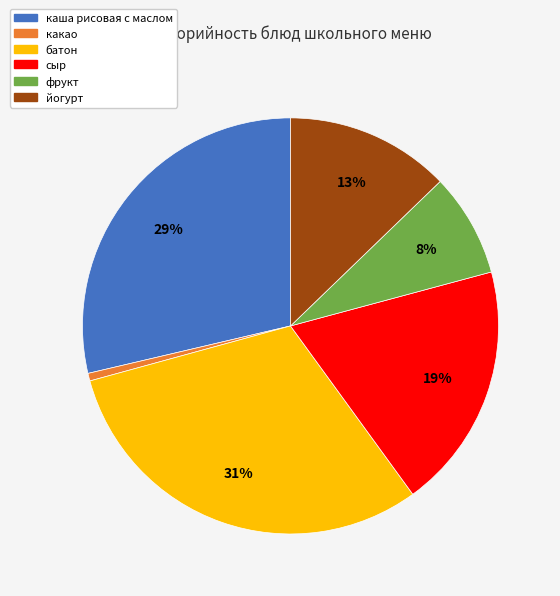

To the nearest percent, what is the difference between the фрукт and какао slice percentages?

7%